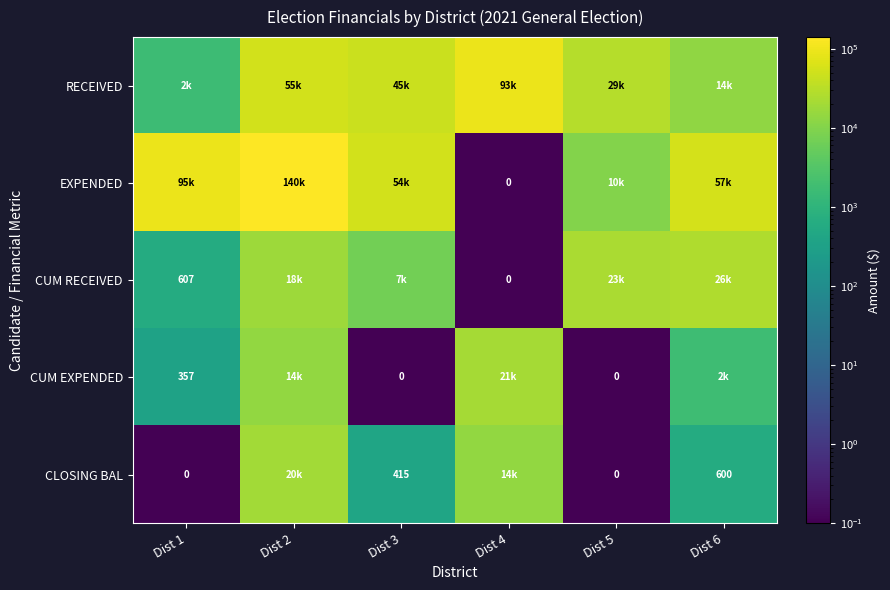

How many data points in RECEIVED are less than 44554?

3